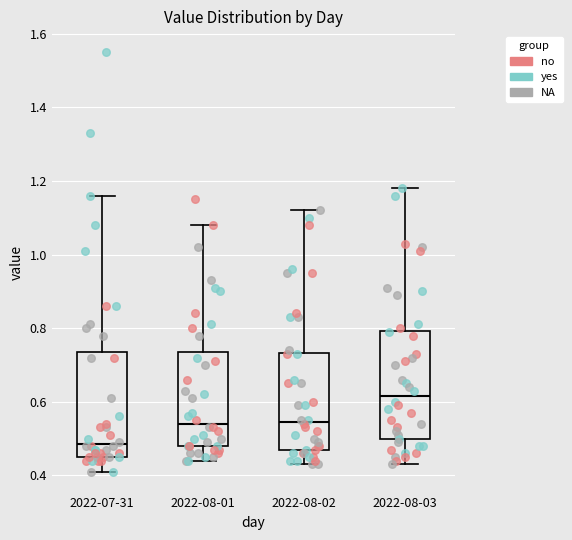

Reading left to right, transcribe this box plot: for each box, give where its median line is, the range the box spans, and where its two whiskers end, as read against the y-axis. The values are not printed on the chart, so give them approximately, as read against the axis.

2022-07-31: median 0.48, box 0.46 to 0.74, whiskers 0.42 to 1.16
2022-08-01: median 0.54, box 0.48 to 0.74, whiskers 0.44 to 1.08
2022-08-02: median 0.54, box 0.46 to 0.74, whiskers 0.44 to 1.12
2022-08-03: median 0.62, box 0.50 to 0.80, whiskers 0.44 to 1.18